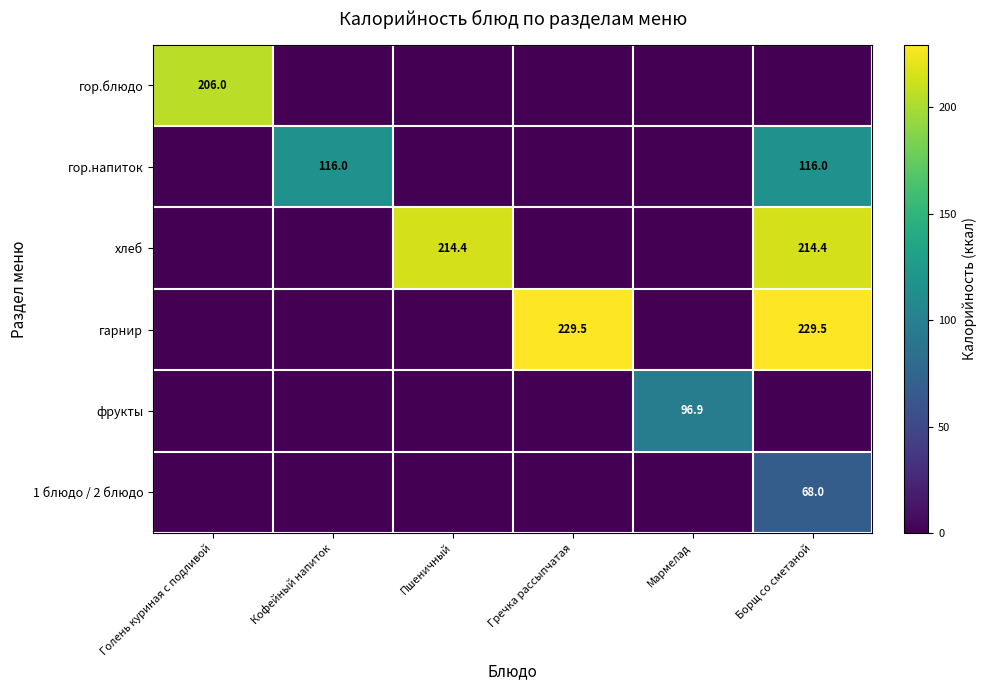

How many series are shown in this chart?

6